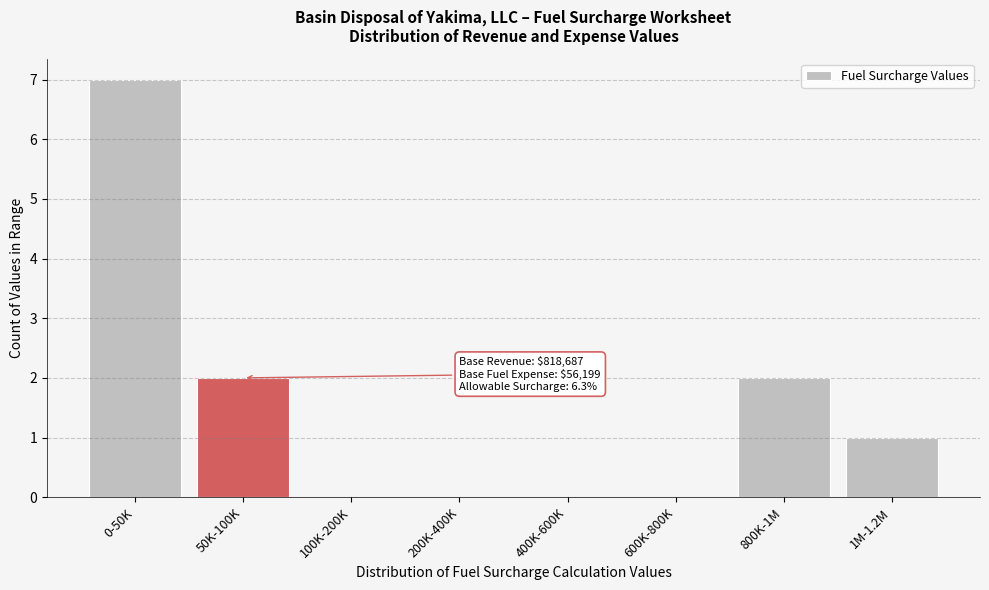

Reading left to right, extract all data points from this chart.

0-50K=7	50K-100K=2	100K-200K=0	200K-400K=0	400K-600K=0	600K-800K=0	800K-1M=2	1M-1.2M=1